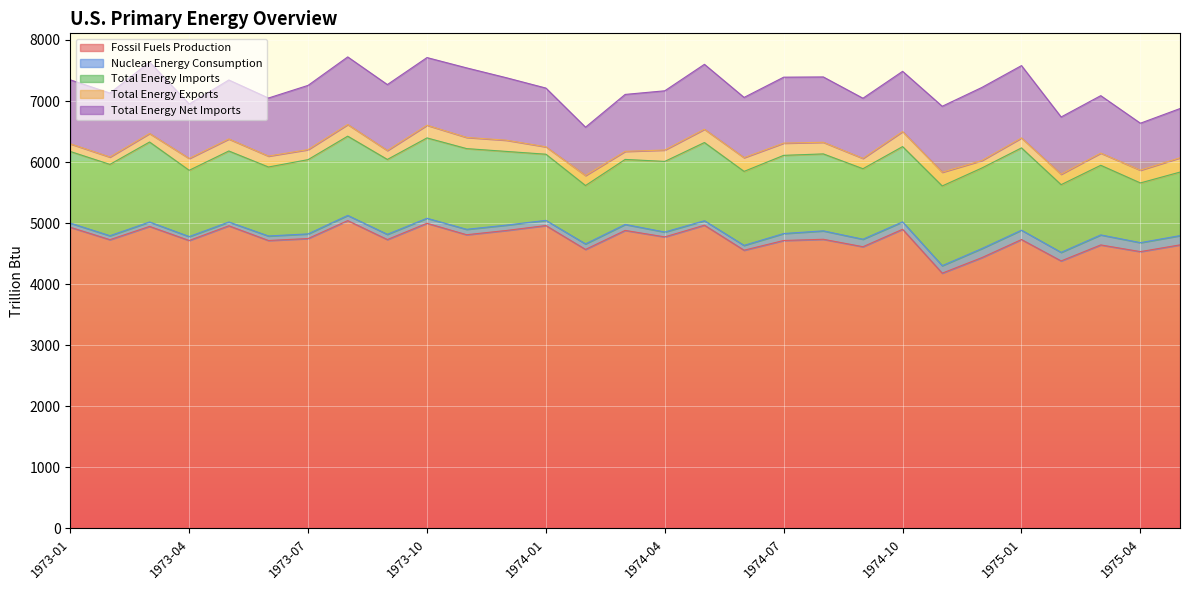

Reading right to left, what are all the values shown in this chart?

Fossil Fuels Production: 1975-05=4644.5	1975-04=4534.0	1975-03=4643.6	1975-02=4381.5	1975-01=4731.6	1974-12=4435.6	1974-11=4181.2	1974-10=4900.1	1974-09=4614.2	1974-08=4736.1	1974-07=4716.2	1974-06=4557.1	1974-05=4966.6	1974-04=4775.2	1974-03=4881.3	1974-02=4569.8	1974-01=4961.0	1973-12=4880.2	1973-11=4810.5	1973-10=4998.3	1973-09=4731.5	1973-08=5042.0	1973-07=4748.3	1973-06=4716.1	1973-05=4957.0	1973-04=4716.3	1973-03=4946.9	1973-02=4729.6	1973-01=4932.6
Nuclear Energy Consumption: 1975-05=151.6	1975-04=146.8	1975-03=163.9	1975-02=140.2	1975-01=153.5	1974-12=148.3	1974-11=122.8	1974-10=121.2	1974-09=122.9	1974-08=137.7	1974-07=114.0	1974-06=79.0	1974-05=73.2	1974-04=79.6	1974-03=98.0	1974-02=90.6	1974-01=84.9	1973-12=87.6	1973-11=88.8	1973-10=82.0	1973-09=85.7	1973-08=84.9	1973-07=75.9	1973-06=74.0	1973-05=62.1	1973-04=64.1	1973-03=72.5	1973-02=64.6	1973-01=68.1
Total Energy Imports: 1975-05=1040.4	1975-04=978.0	1975-03=1140.3	1975-02=1108.5	1975-01=1347.6	1974-12=1319.2	1974-11=1305.1	1974-10=1232.6	1974-09=1154.4	1974-08=1260.4	1974-07=1280.3	1974-06=1211.6	1974-05=1280.7	1974-04=1156.5	1974-03=1064.5	1974-02=955.6	1974-01=1083.2	1973-12=1207.2	1973-11=1321.8	1973-10=1315.8	1973-09=1226.1	1973-08=1297.8	1973-07=1216.2	1973-06=1129.6	1973-05=1162.8	1973-04=1085.2	1973-03=1309.5	1973-02=1168.0	1973-01=1173.1
Total Energy Exports: 1975-05=234.2	1975-04=208.8	1975-03=199.5	1975-02=171.4	1975-01=162.8	1974-12=122.7	1974-11=225.3	1974-10=246.3	1974-09=169.6	1974-08=190.6	1974-07=200.6	1974-06=225.4	1974-05=217.7	1974-04=186.6	1974-03=132.2	1974-02=164.8	1974-01=121.5	1973-12=183.9	1973-11=183.5	1973-10=207.7	1973-09=146.5	1973-08=191.0	1973-07=164.1	1973-06=178.9	1973-05=196.8	1973-04=194.2	1973-03=139.9	1973-02=120.9	1973-01=125.8
Total Energy Net Imports: 1975-05=806.2	1975-04=769.2	1975-03=940.8	1975-02=937.1	1975-01=1184.8	1974-12=1196.6	1974-11=1079.8	1974-10=986.3	1974-09=984.8	1974-08=1069.8	1974-07=1079.7	1974-06=986.1	1974-05=1063.0	1974-04=969.8	1974-03=932.3	1974-02=790.8	1974-01=961.8	1973-12=1023.3	1973-11=1138.4	1973-10=1108.1	1973-09=1079.7	1973-08=1106.8	1973-07=1052.1	1973-06=950.7	1973-05=966.0	1973-04=891.0	1973-03=1169.5	1973-02=1047.1	1973-01=1047.3